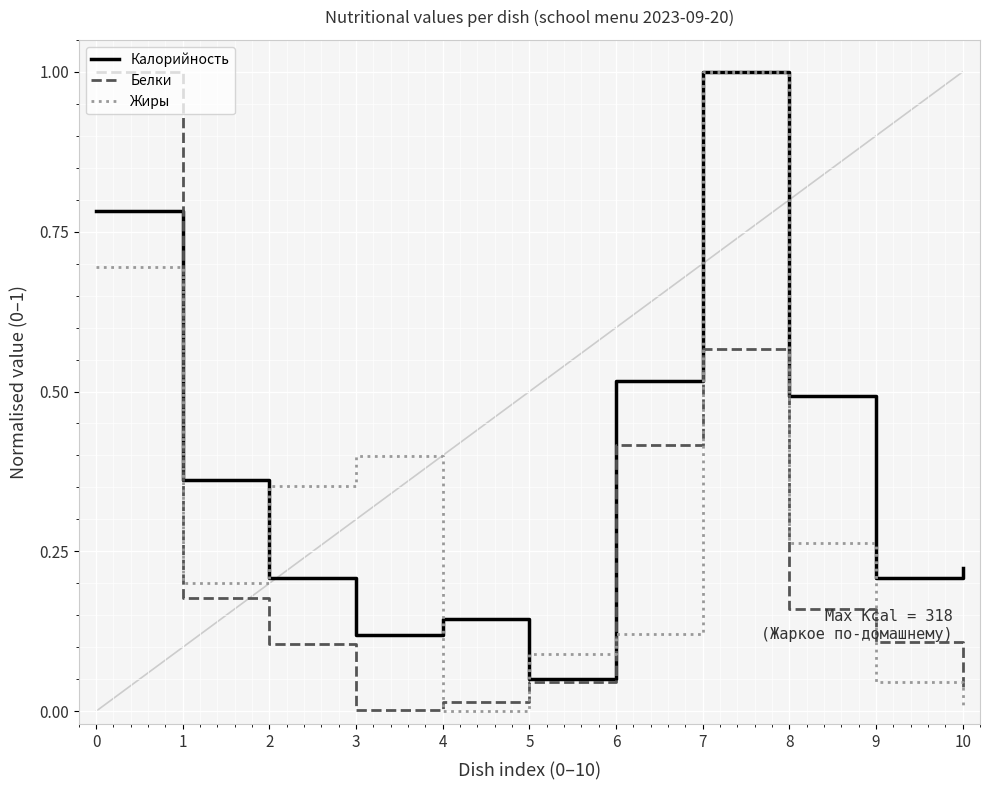

True or false: Белки has more than 1 points higher than both neighbors.

False